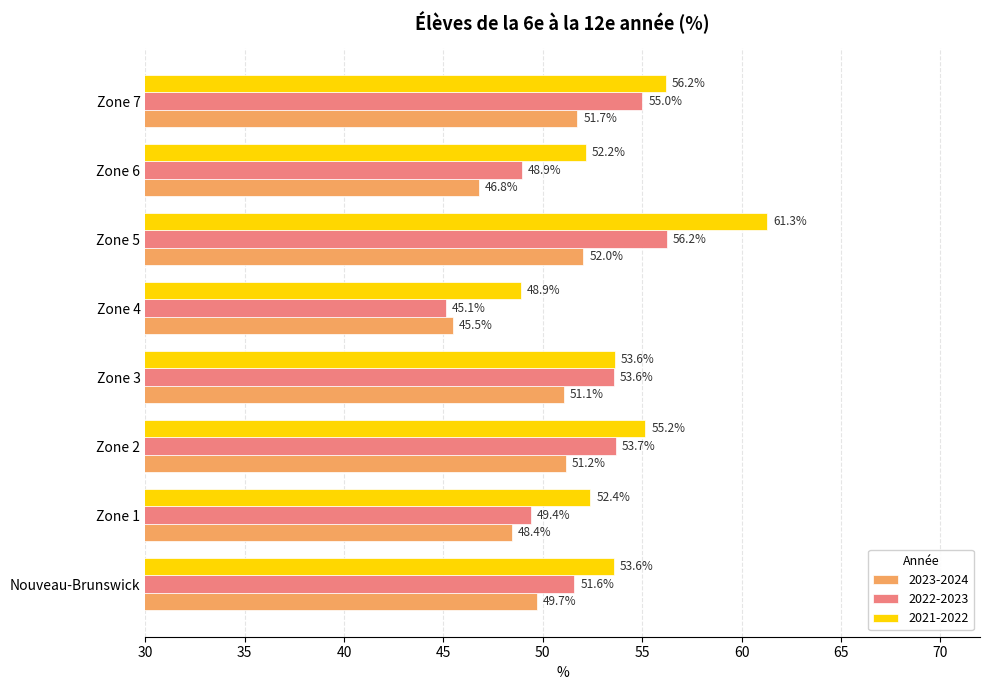

Is it true that 2022-2023 equals 53.6 at Zone 3?

True